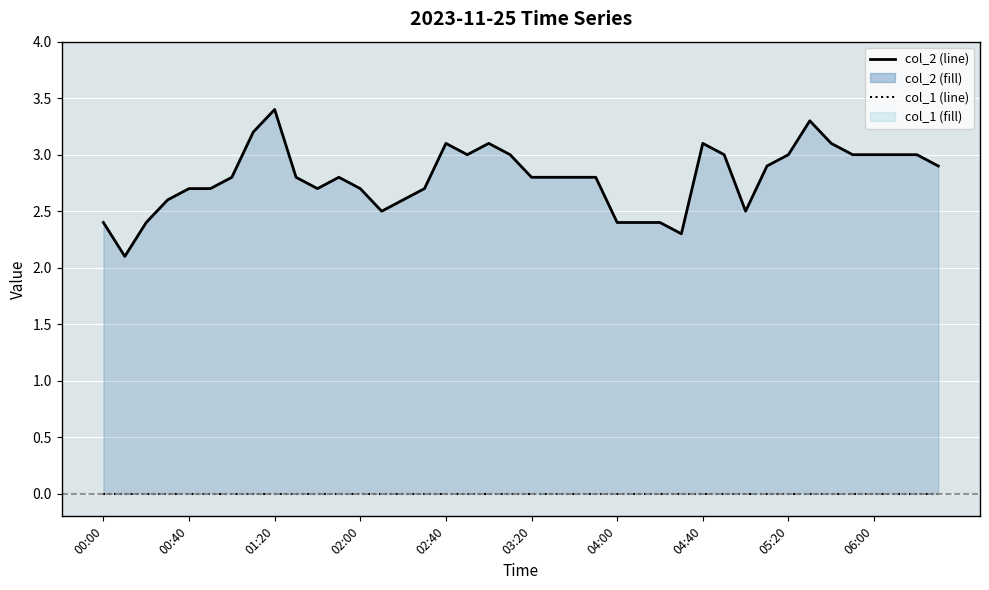

In col_2, how many points are lower than both neighbors (excluding endpoints)?

6